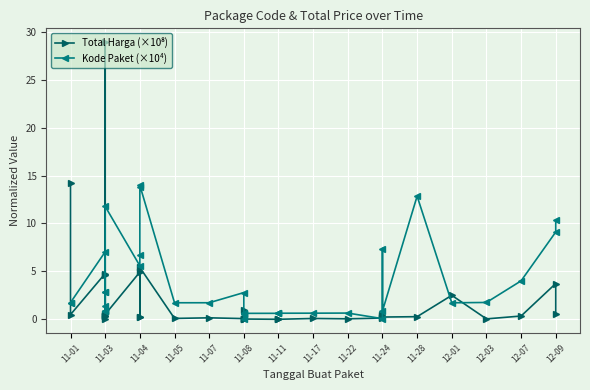

Rank the series by their average value, from lowest to highest.

Total Harga (×10⁸), Kode Paket (×10⁴)